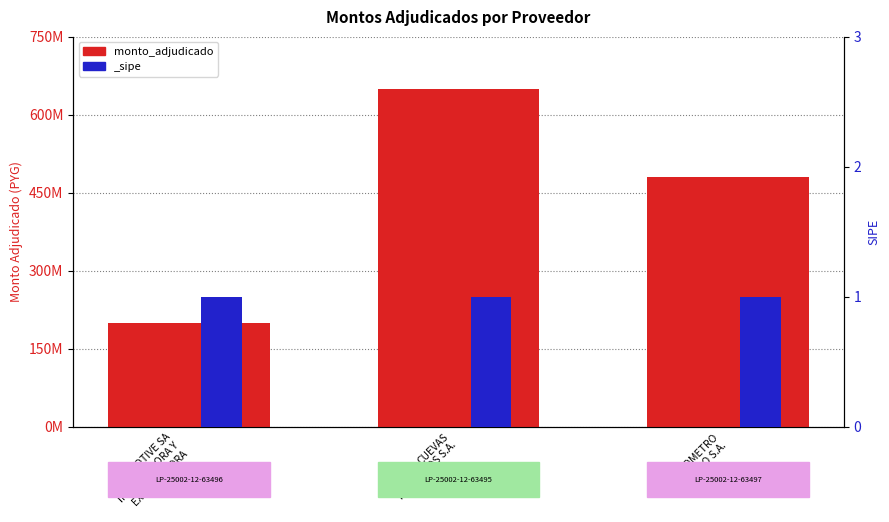

What is the label of the 3rd bar from the right?

AUTOMOTIVE SA
IMPORTADORA Y
EXPORTADORA